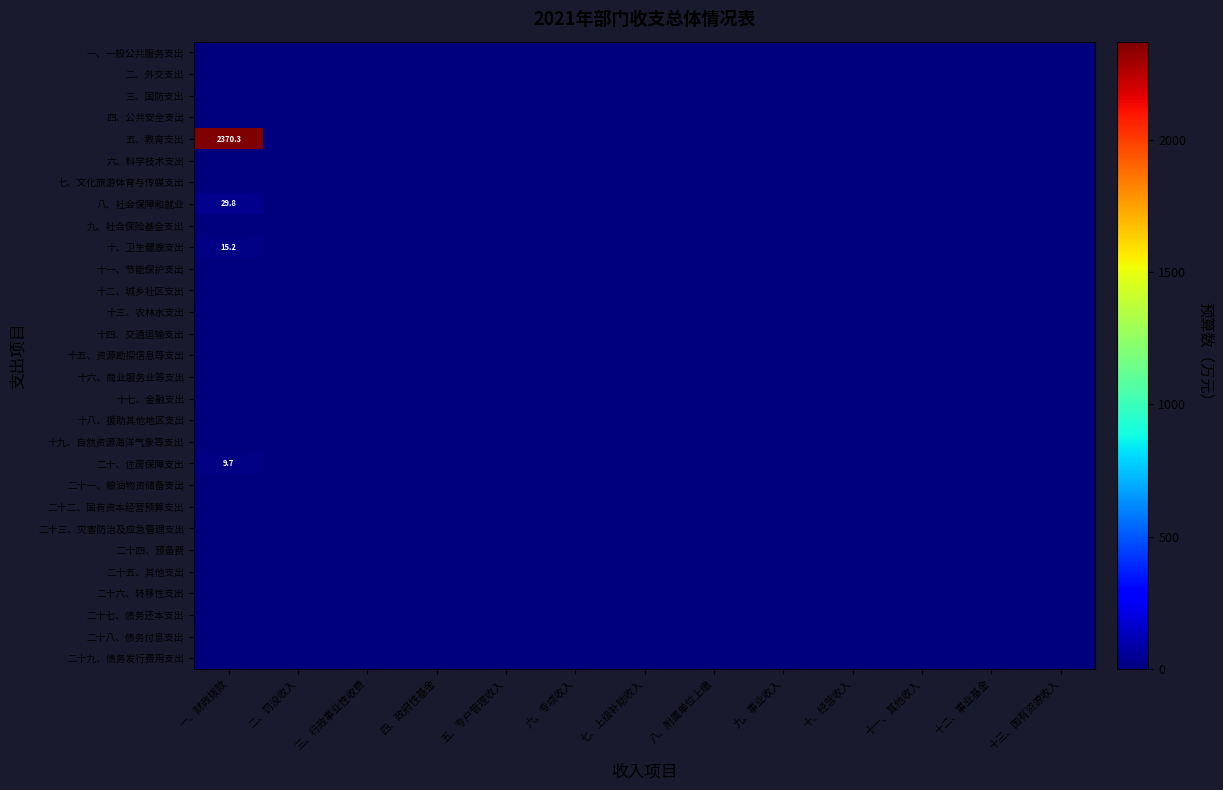

Which series has the largest total across all categories?

五、教育支出